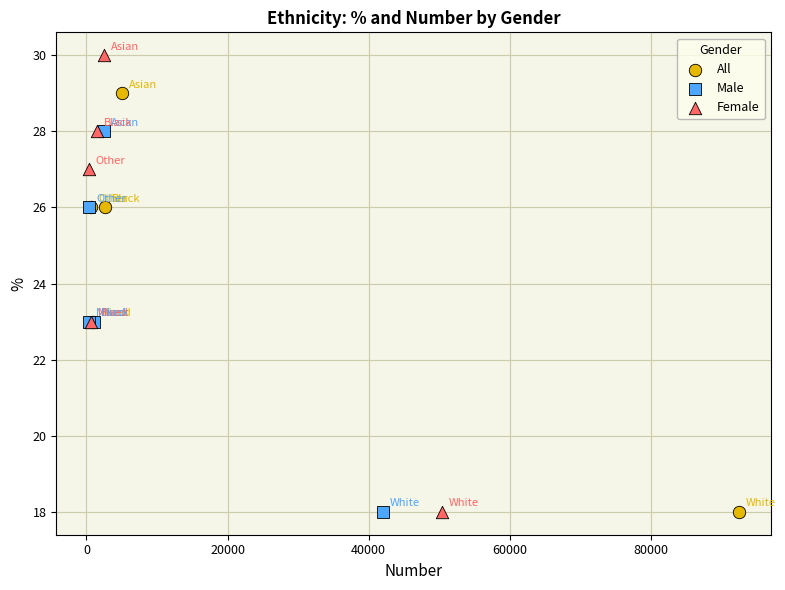

Which series contains the highest Y value?

Female